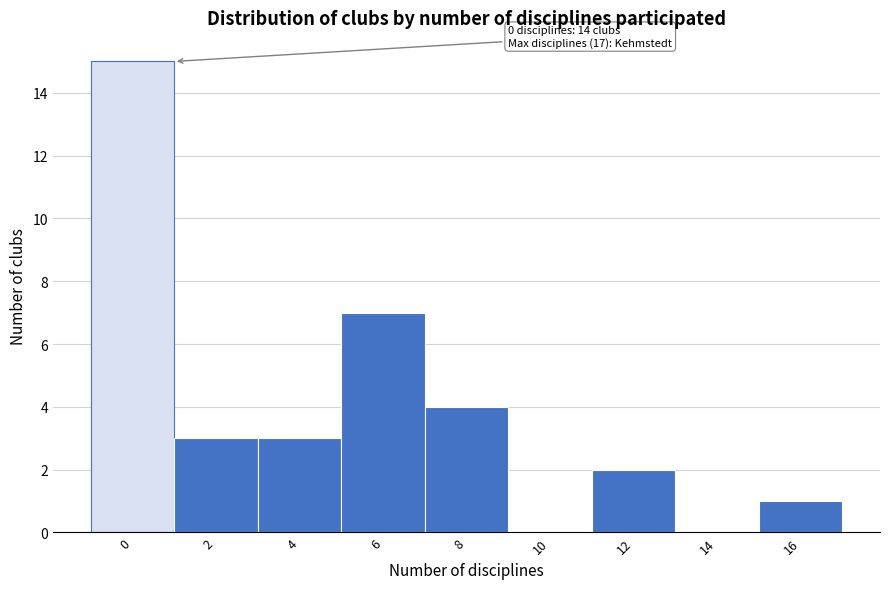

Reading left to right, list all the values displayed in this chart.

0=15	2=3	4=3	6=7	8=4	10=0	12=2	14=0	16=1